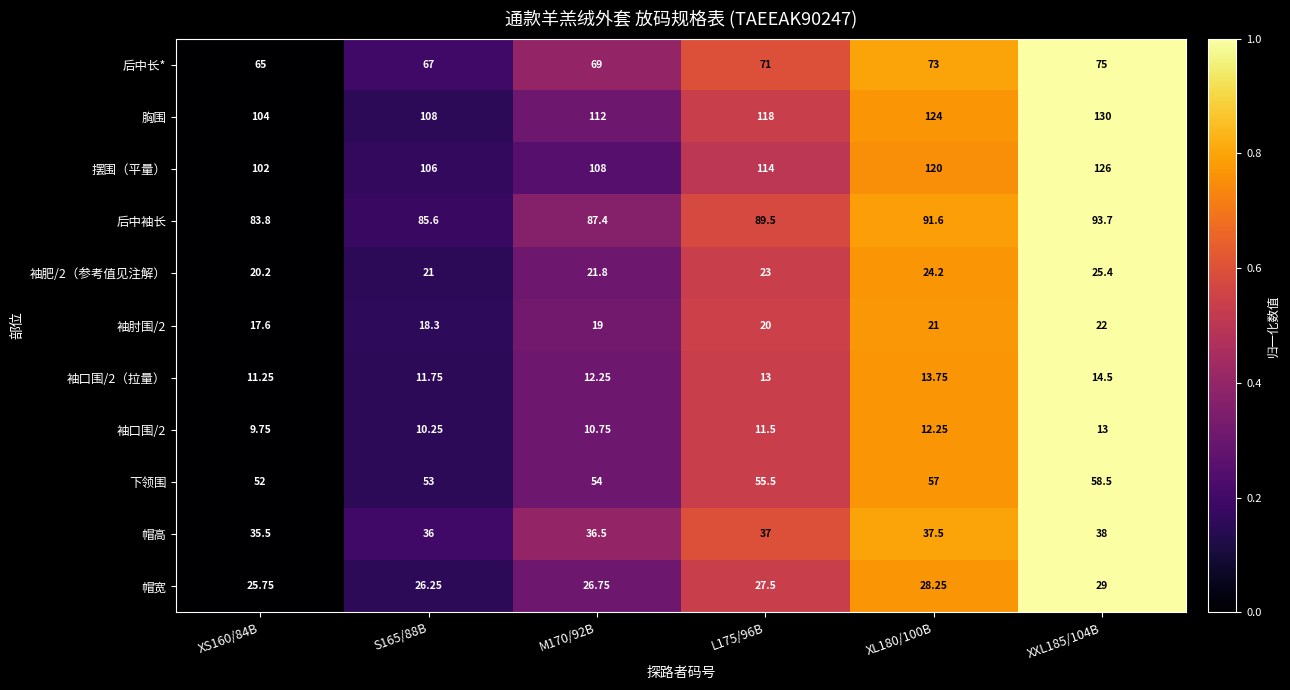

Is the value of 胸围 at M170/92B greater than the value of 后中袖长 at S165/88B?

Yes